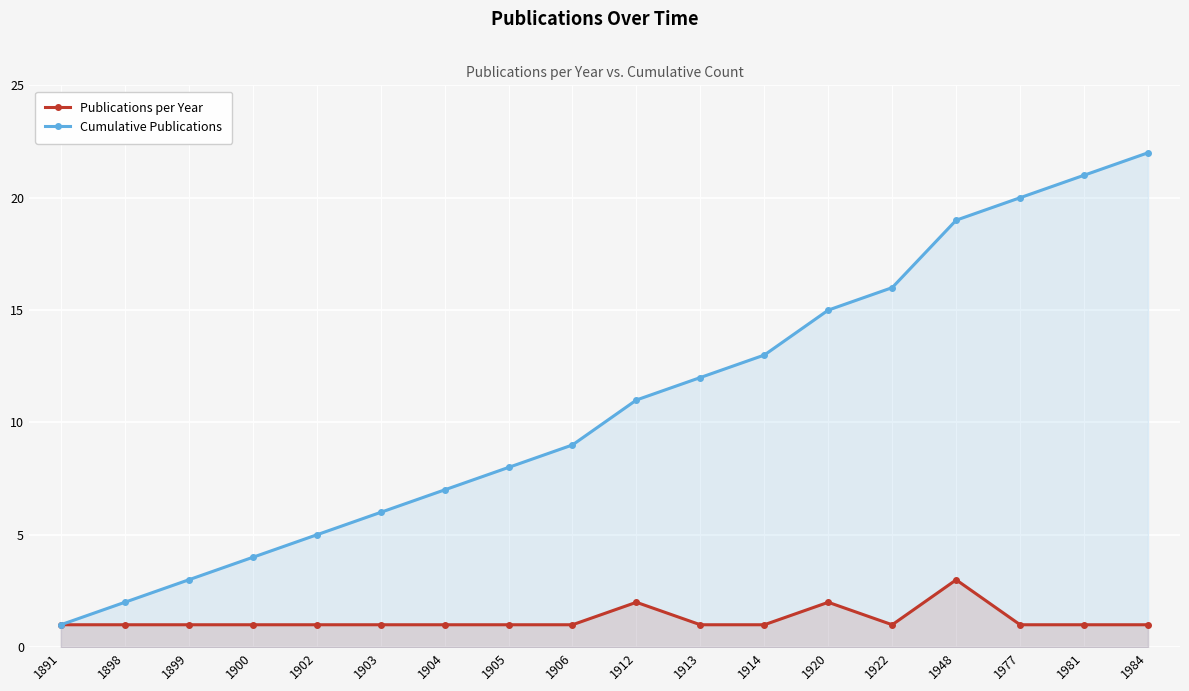

True or false: Publications per Year and Cumulative Publications cross at least once.

False